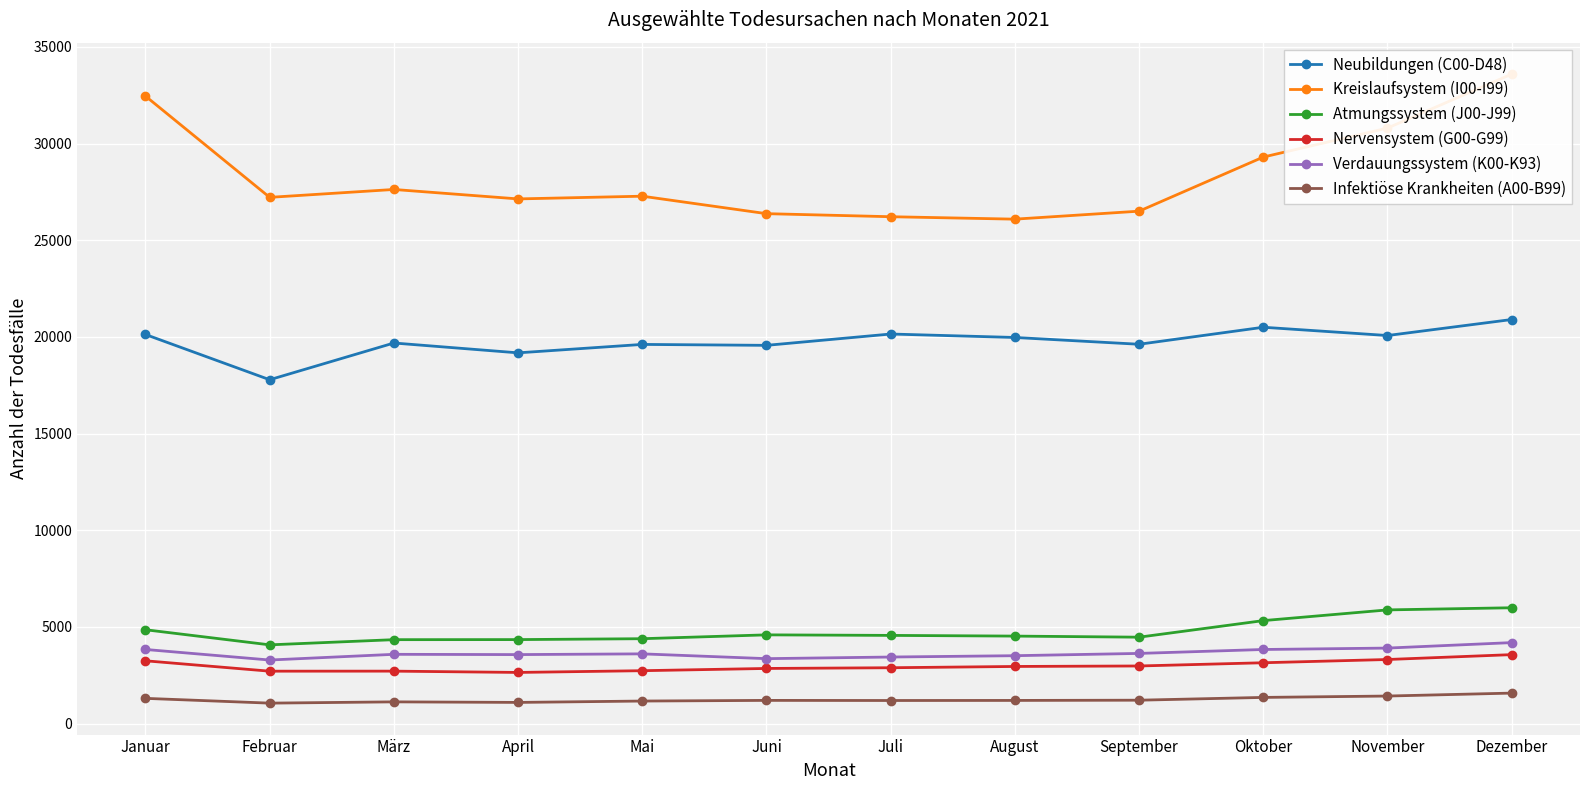

How many values in the Atmungssystem (J00-J99) series are below 4559?

6